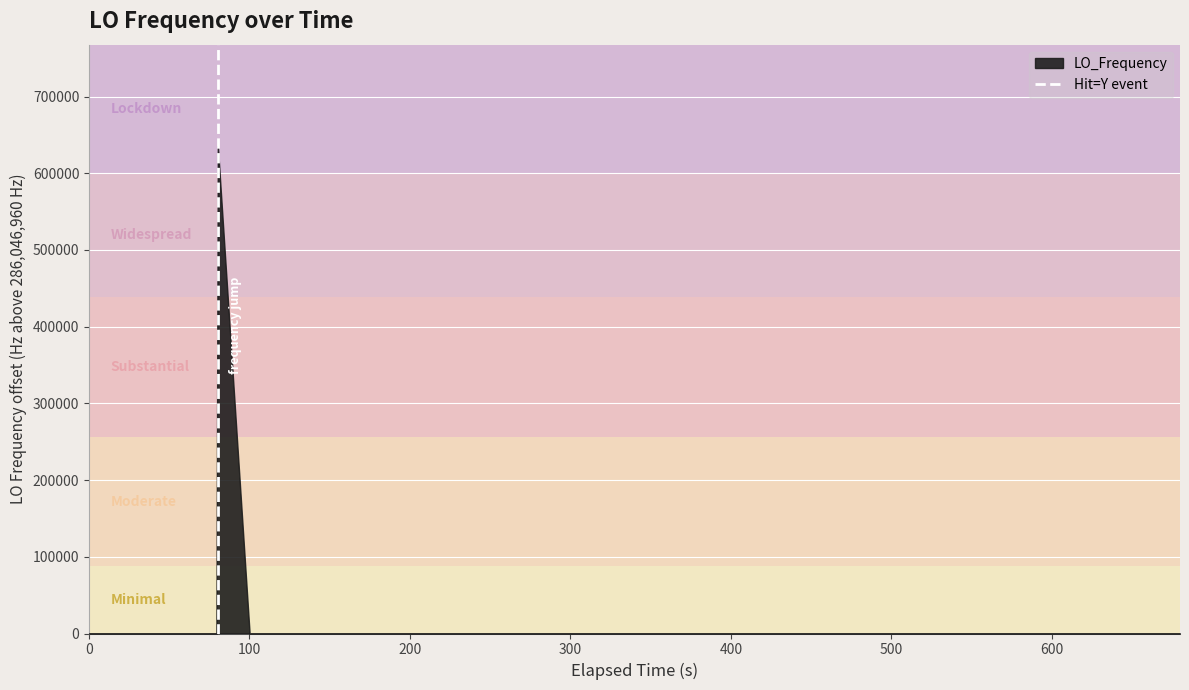

Is it true that the value at 0 is 1?

False